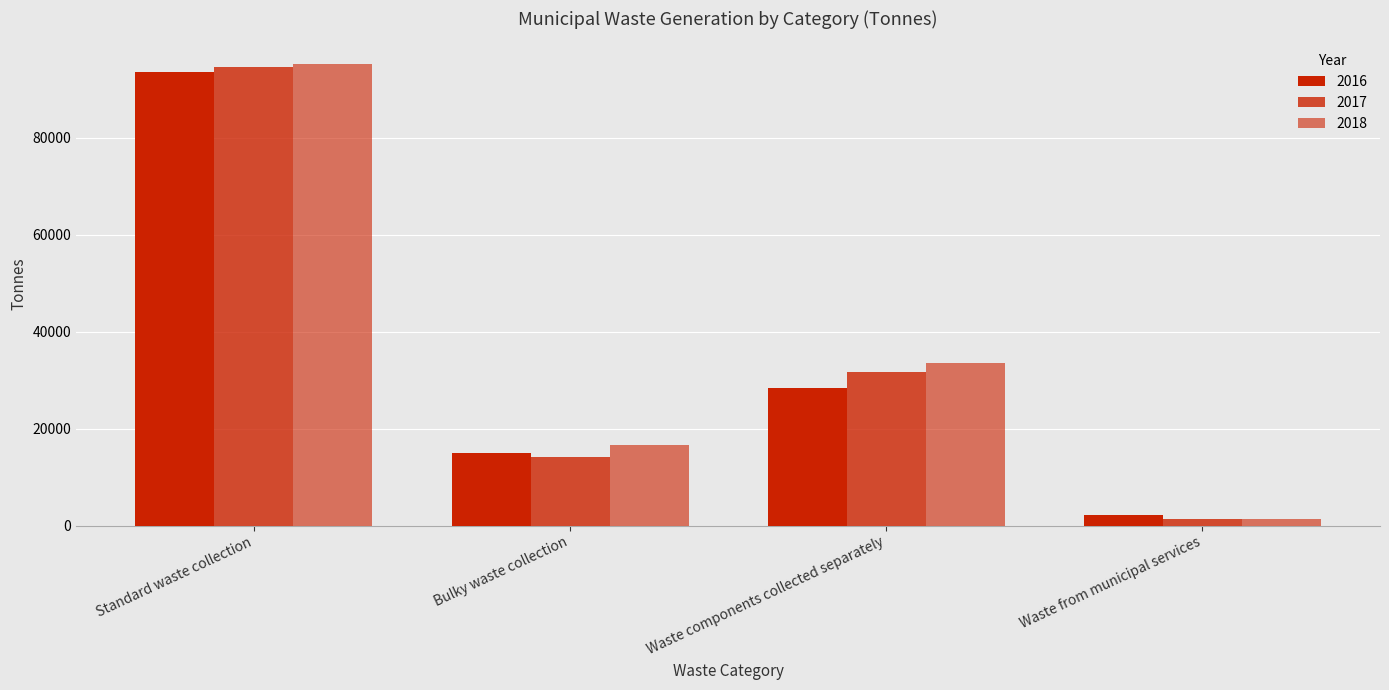

What position from the left is Bulky waste collection?

2